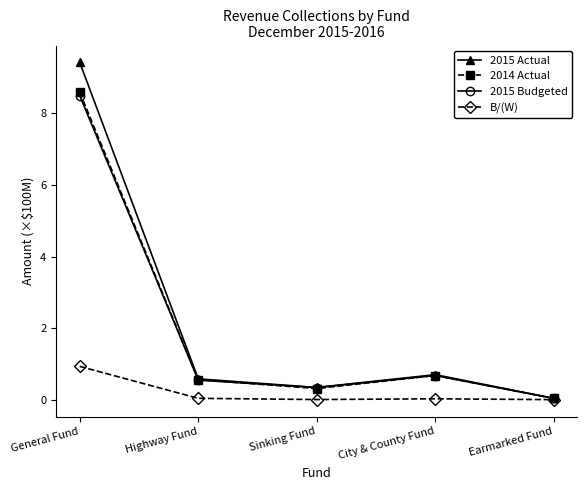

Which series has the largest total across all categories?

2015 Actual